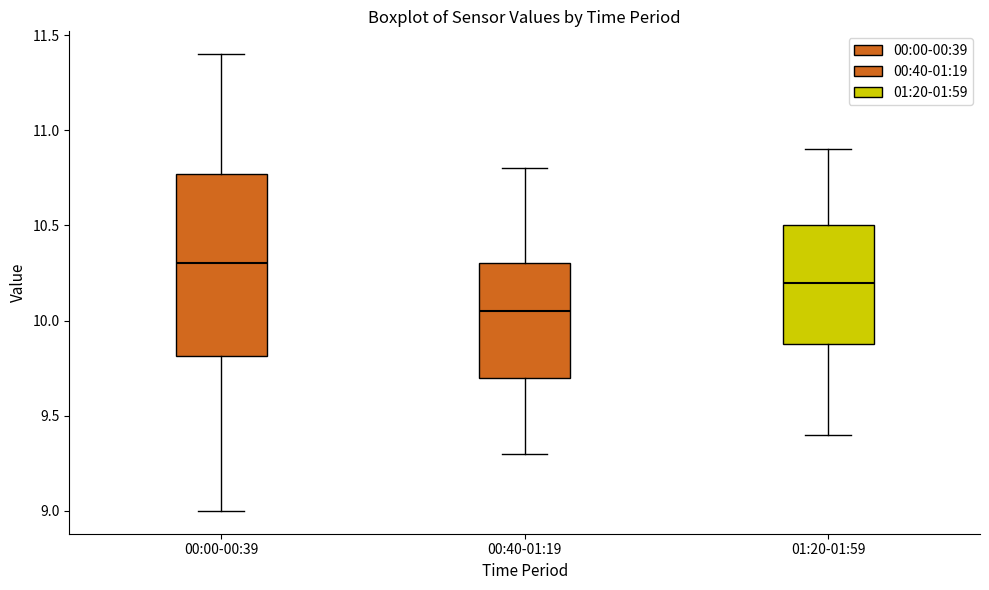

Where is the lower edge of the box for 00:40-01:19 on the y-axis? The values are not printed on the chart, so give them approximately, as read against the axis.

9.70